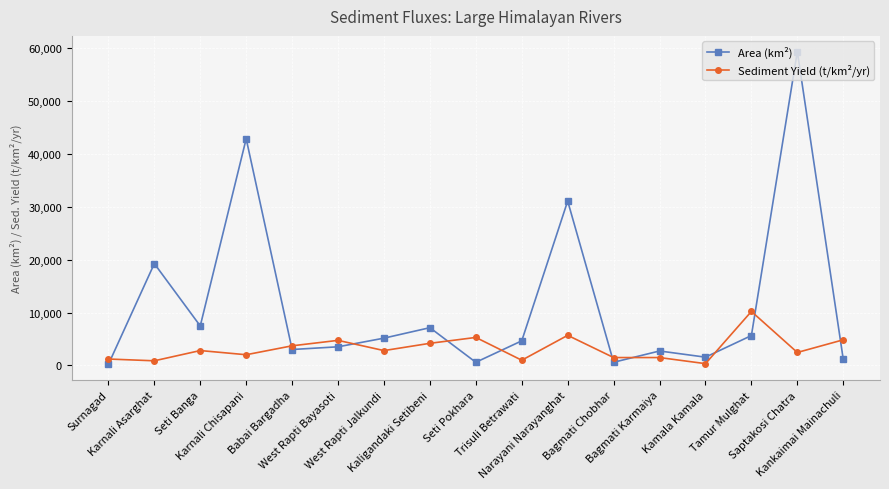

The Area (km²) series shows 3000.0 at Babai Bargadha. True or false?

True